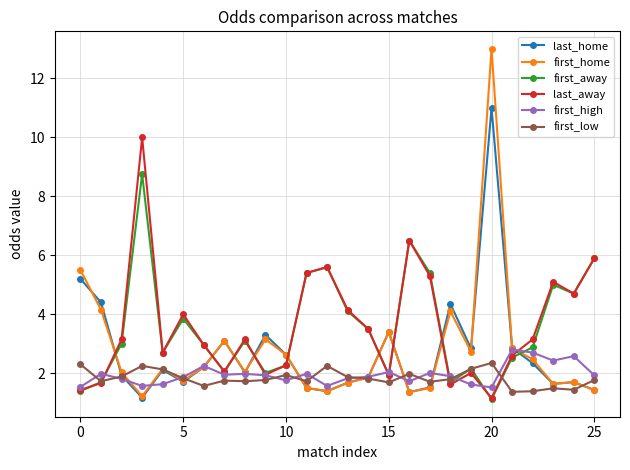

True or false: last_home has more than 2 points higher than both neighbors.

True